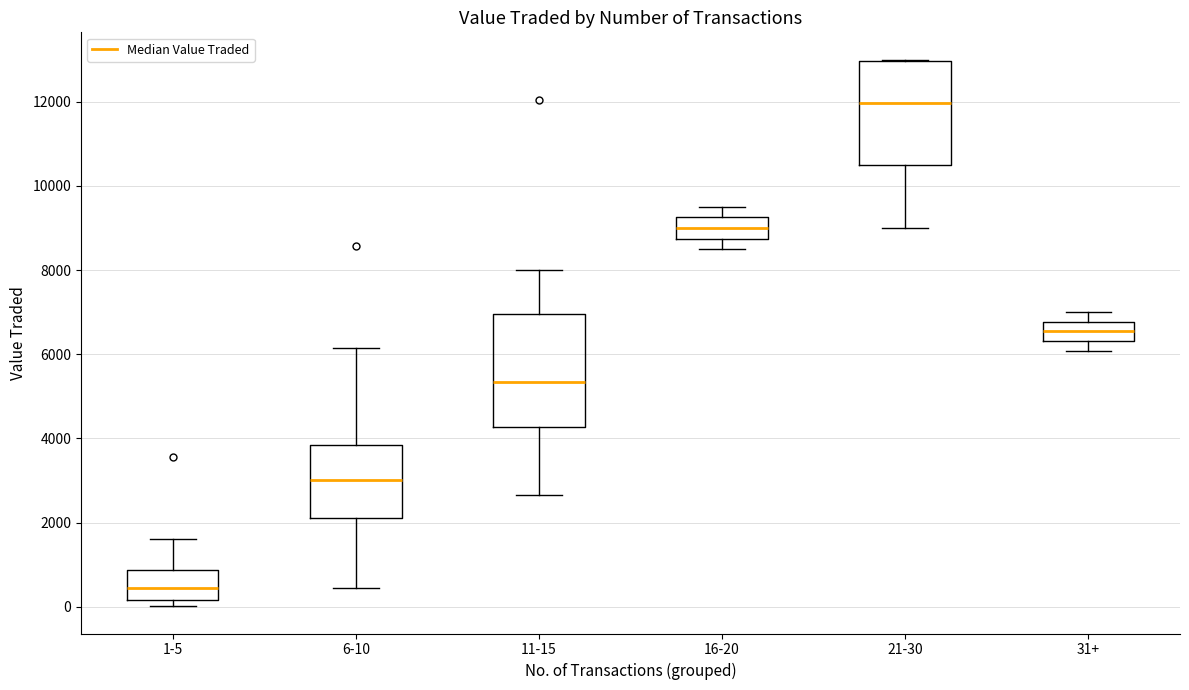

Where is the upper edge of the box for 1-5 on the y-axis? The values are not printed on the chart, so give them approximately, as read against the axis.

800